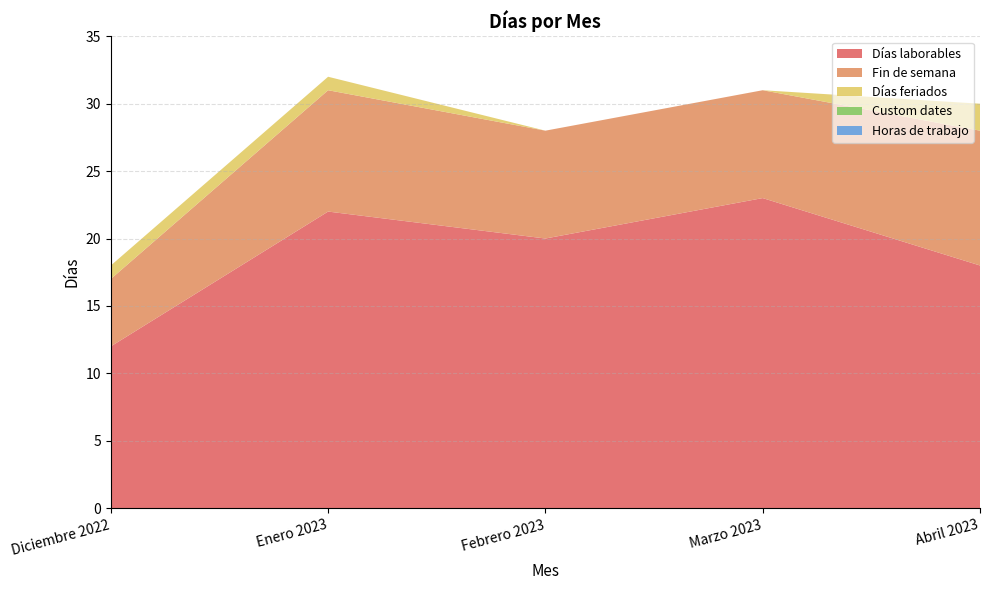

Reading right to left, extract all data points from this chart.

Días laborables: 18	23	20	22	12
Fin de semana: 10	8	8	9	5
Días feriados: 2	0	0	1	1
Custom dates: 0	0	0	0	0
Horas de trabajo: 0	0	0	0	0